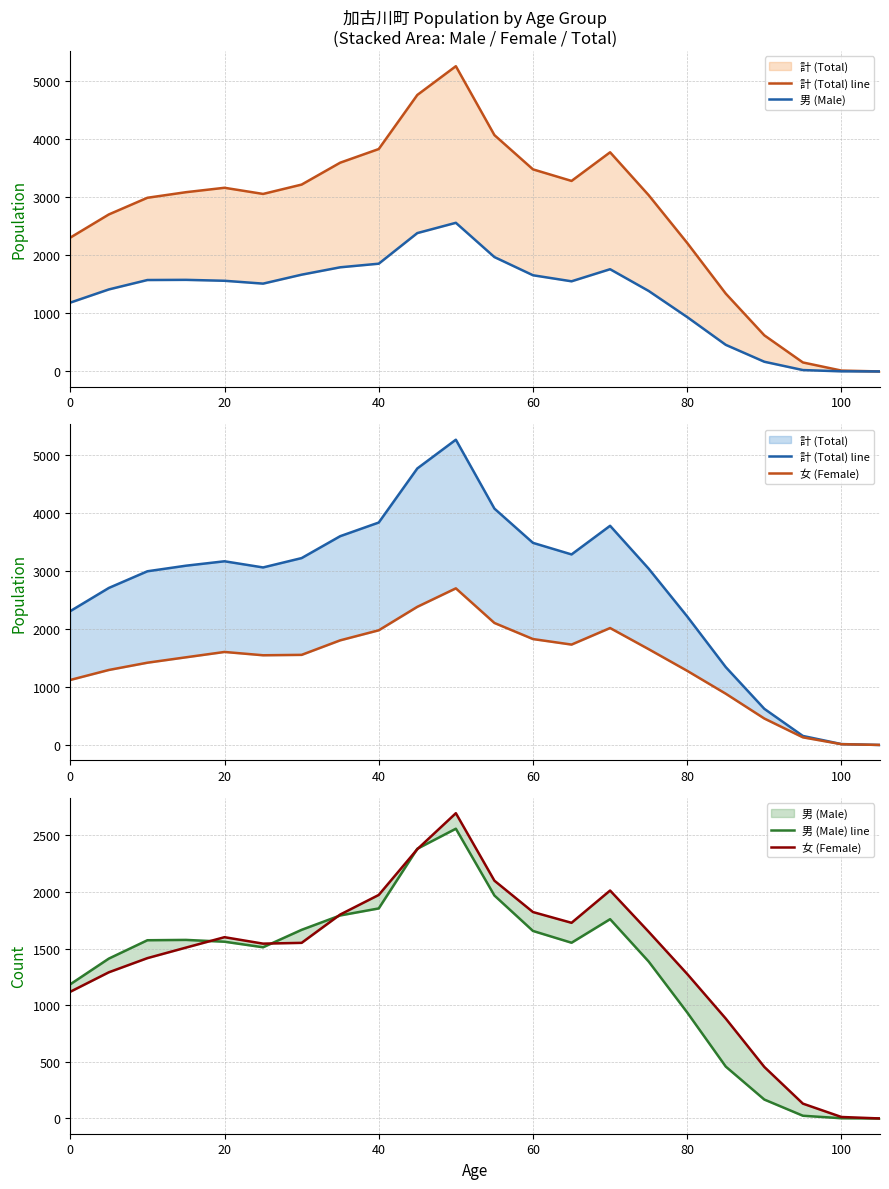

In 女 (Female), how many points are lower than both neighbors (excluding endpoints)?

2